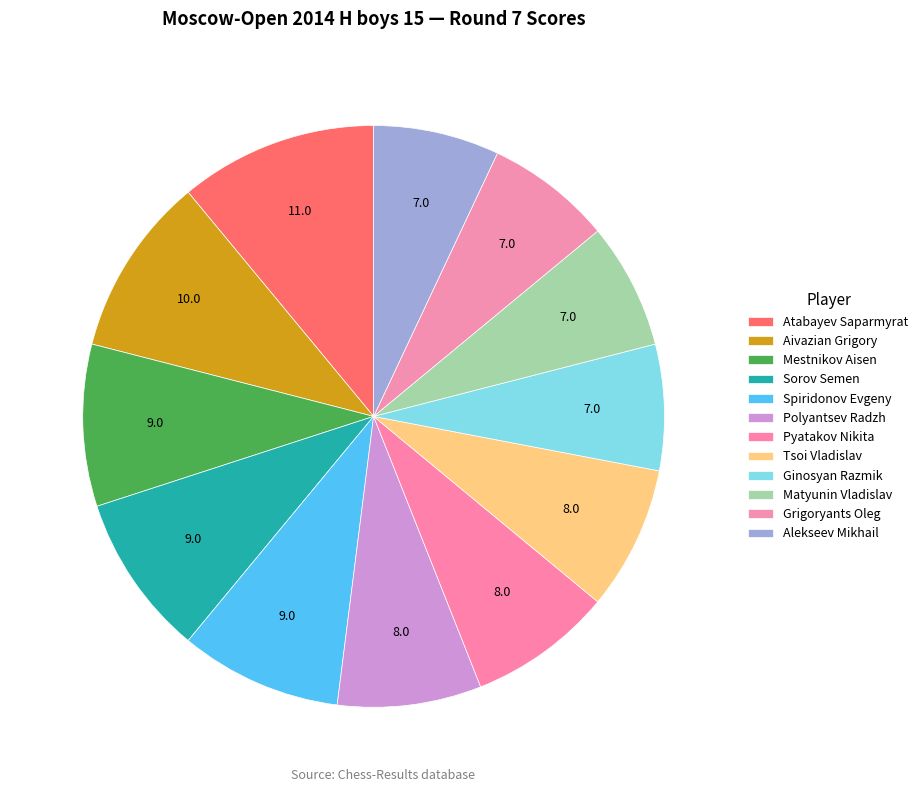

Count the number of slices in the pie.

12